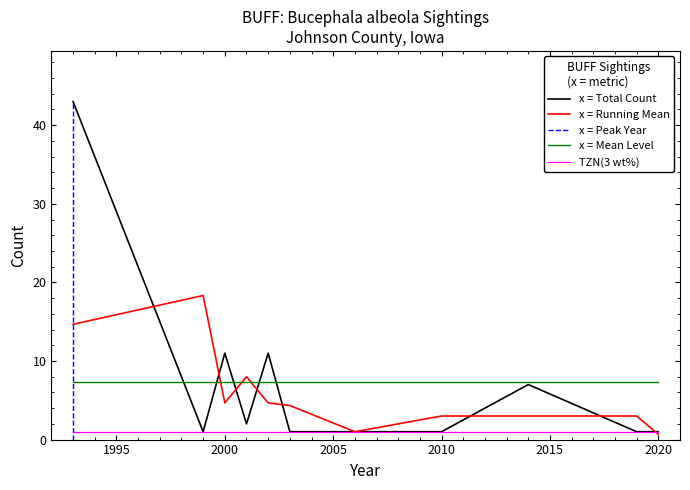

What is the maximum value for TZN(3 wt%)?

1.0